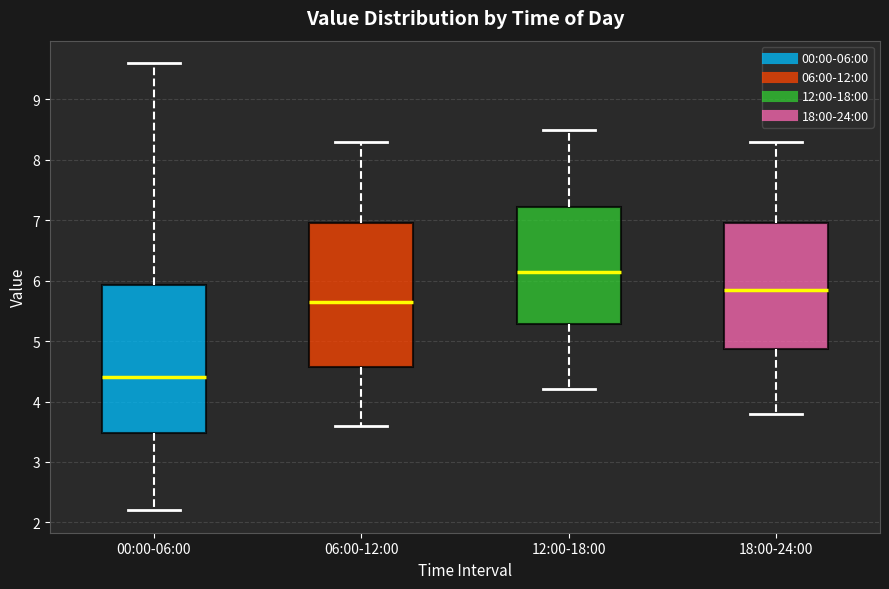

Where does the upper whisker of the box for 00:00-06:00 end on the y-axis? The values are not printed on the chart, so give them approximately, as read against the axis.

9.6